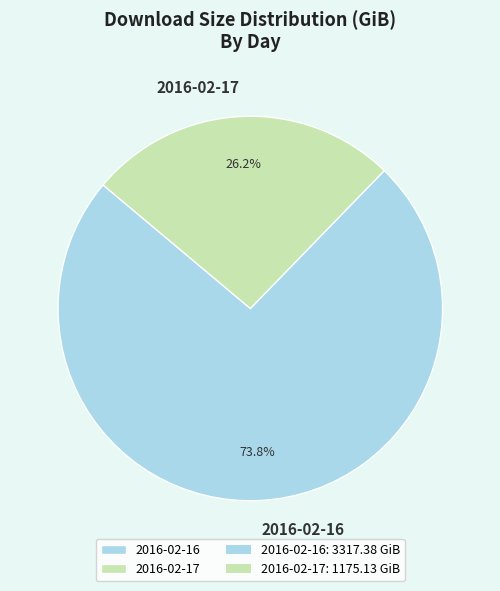

True or false: 2016-02-17 accounts for 26% of the total.

True